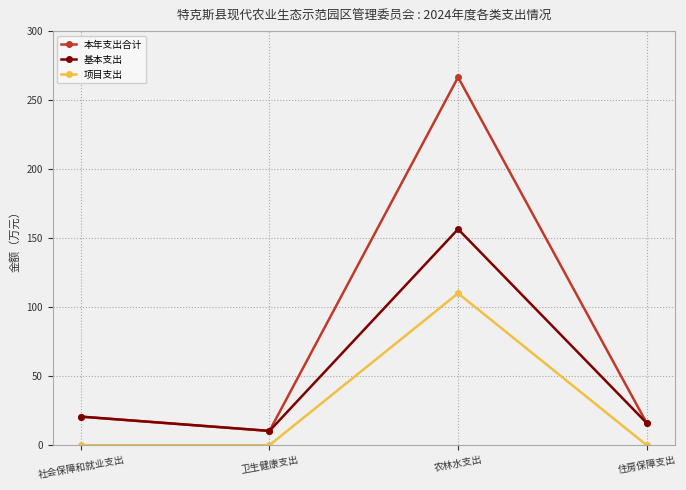

True or false: 本年支出合计 and 项目支出 cross at least once.

False